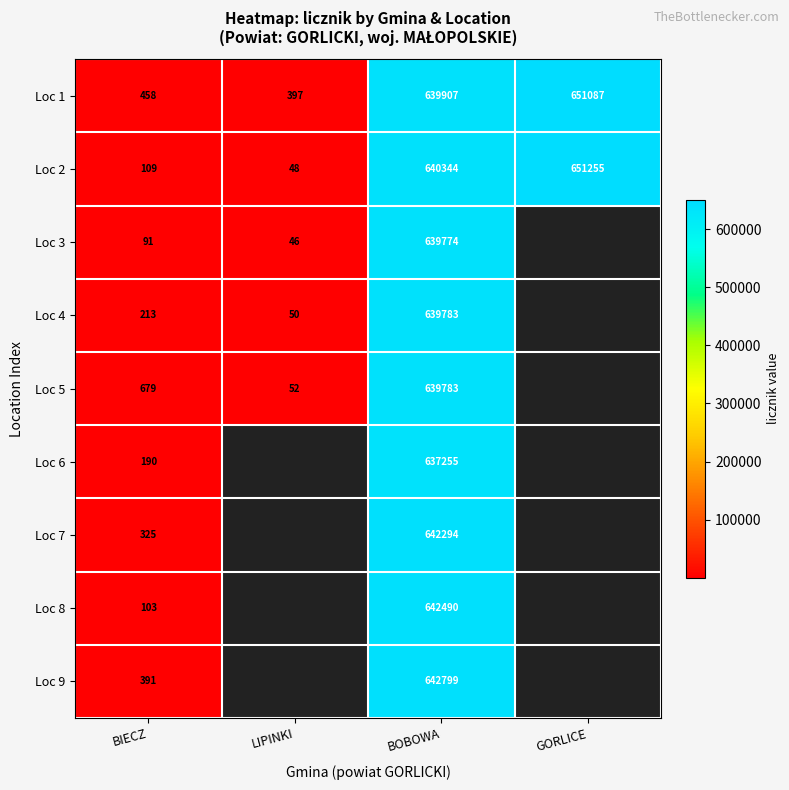

Between BIECZ and BOBOWA, which series saw the biggest shift?

Loc 9